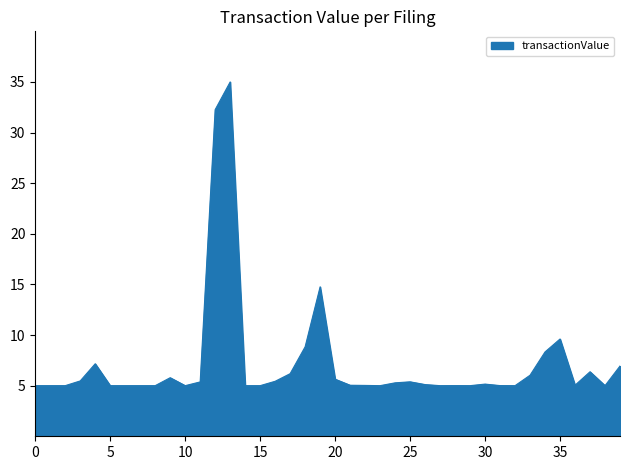

What is the greatest value displayed?

35.0